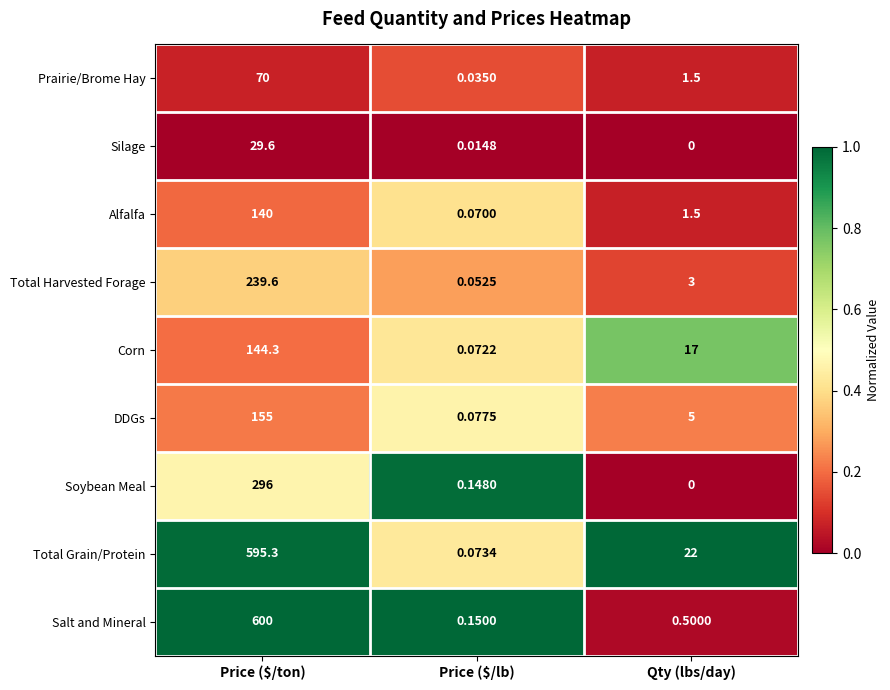

Rank the series at Price ($/lb) from lowest to highest value.

Silage, Prairie/Brome Hay, Total Harvested Forage, Alfalfa, Corn, Total Grain/Protein, DDGs, Soybean Meal, Salt and Mineral